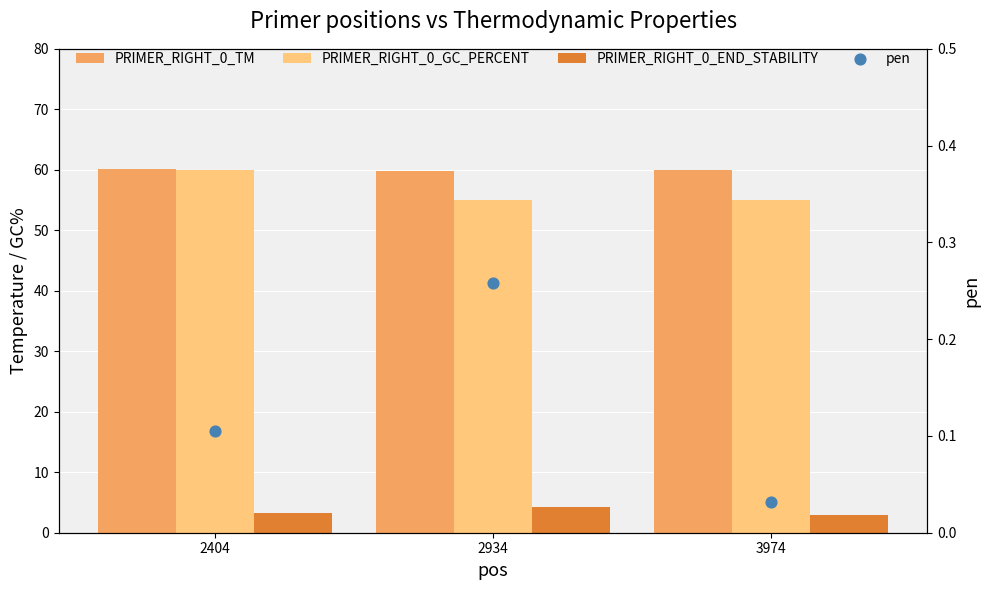

What are all the series names shown in the legend?

PRIMER_RIGHT_0_TM, PRIMER_RIGHT_0_GC_PERCENT, PRIMER_RIGHT_0_END_STABILITY, pen